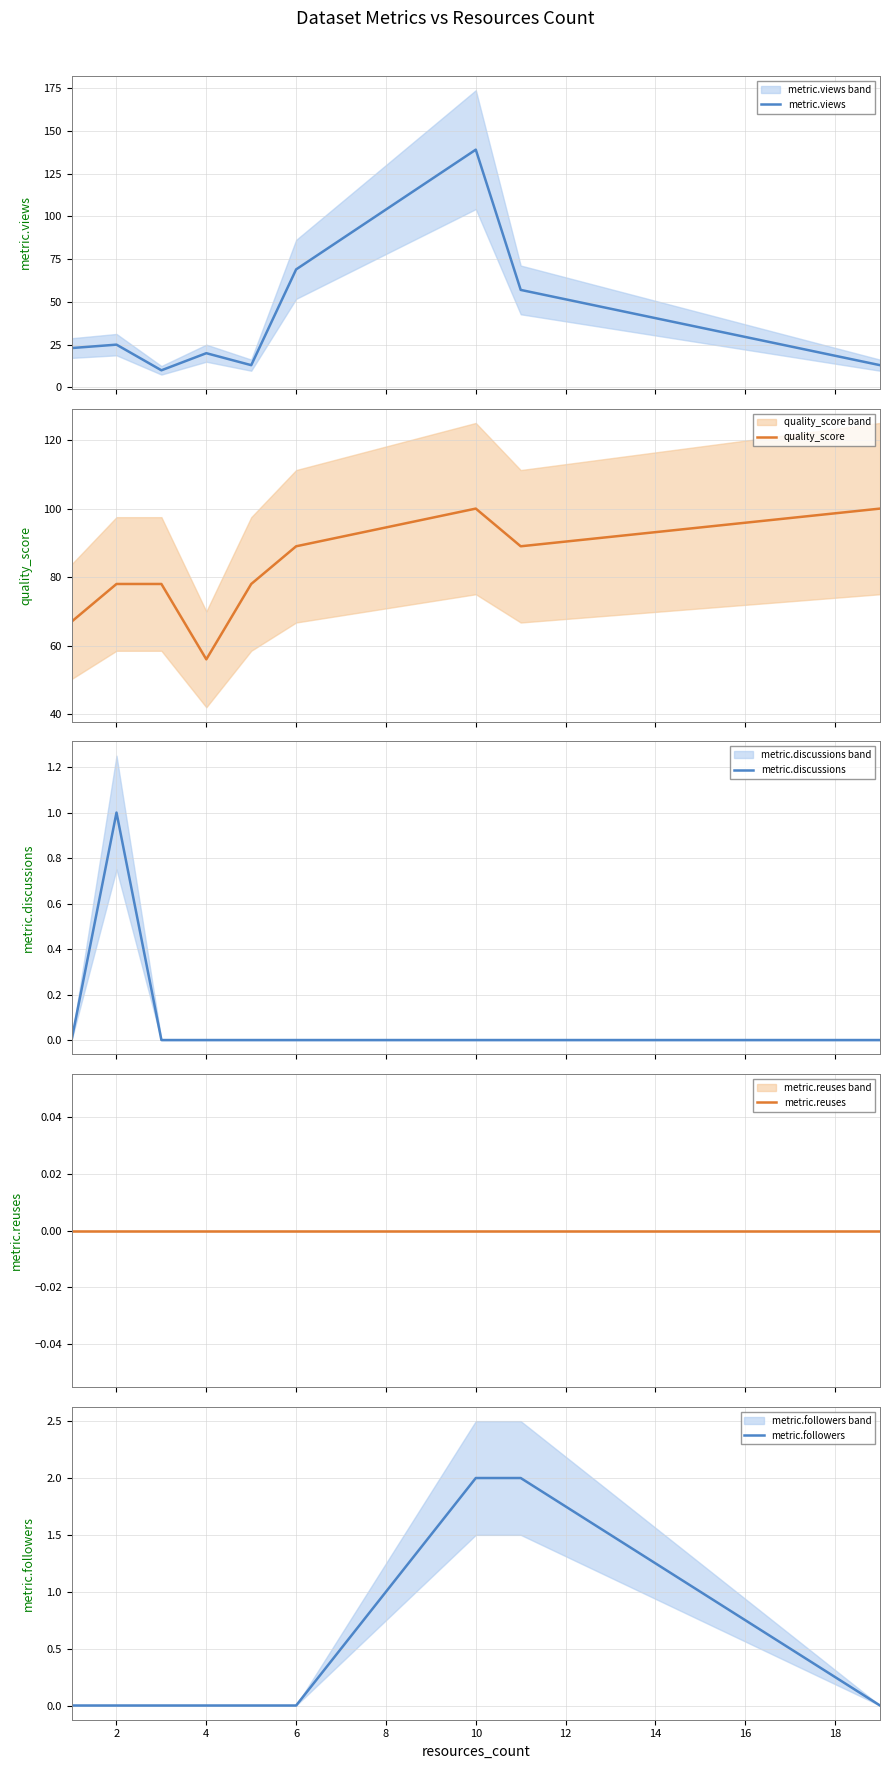

What is the difference between the maximum and minimum values in the metric.discussions series?

1